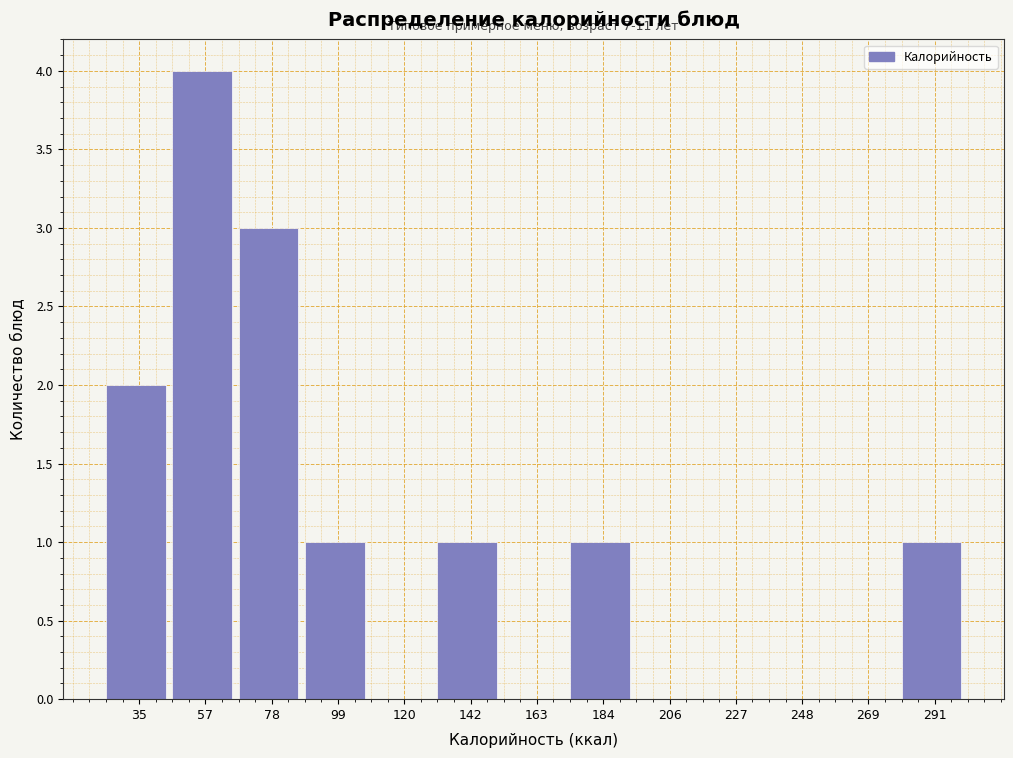

Which range on the x-axis has the tallest bar?

45 to 65